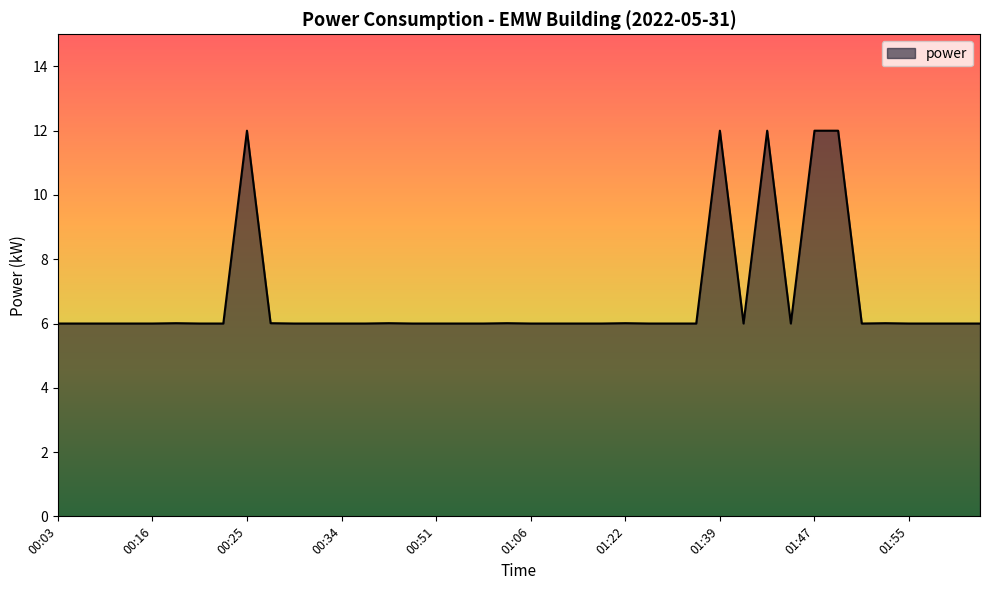

What is the difference between the maximum and minimum values?

6.0